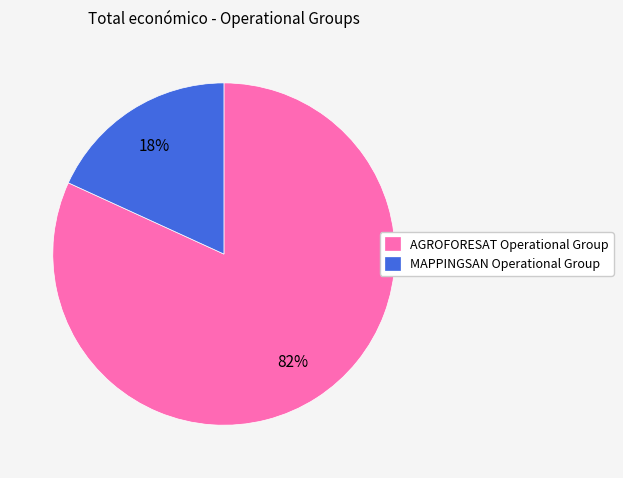

Does MAPPINGSAN Operational Group account for over 50% of the chart?

No